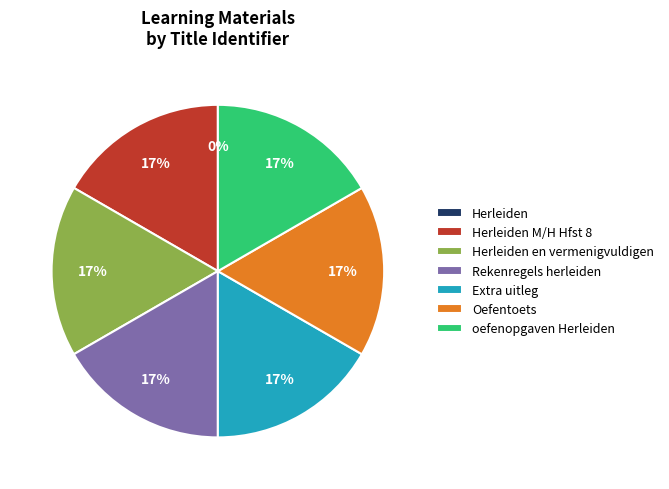

Do Rekenregels herleiden and Oefentoets together represent more than half of the pie?

No